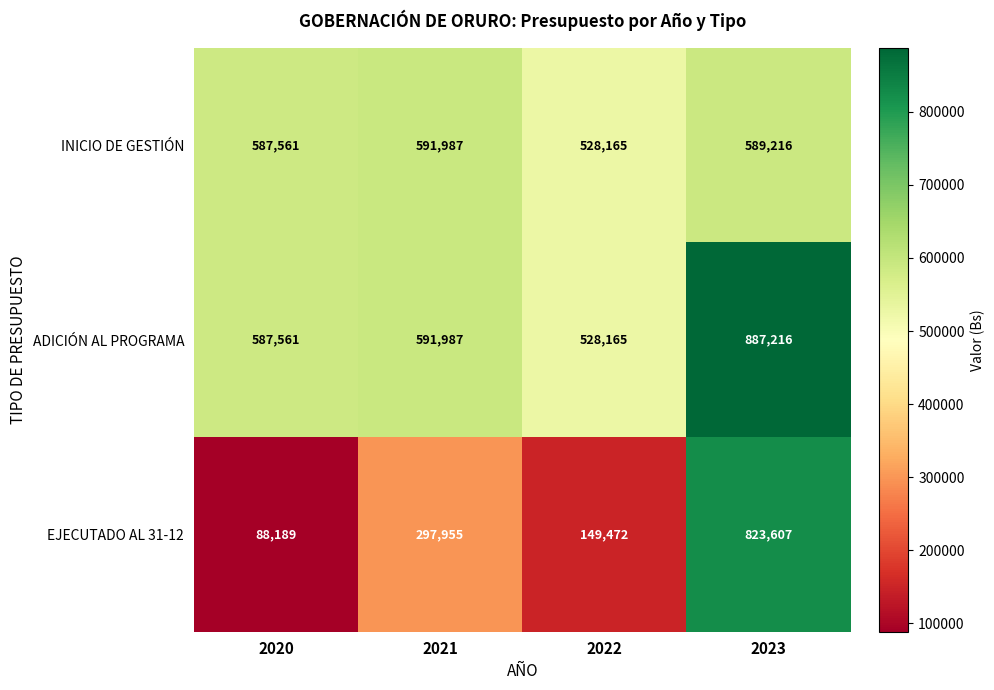

At which category is the sum across all series the highest?

2023